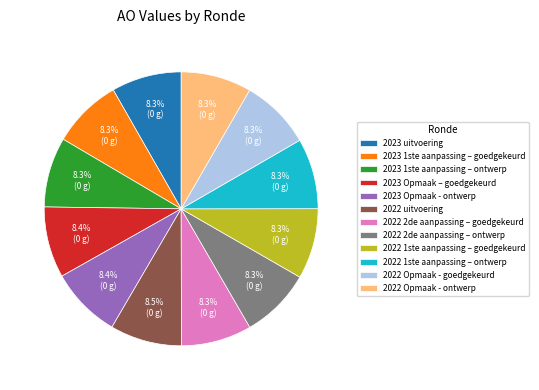

To the nearest percent, what portion does 2023 1ste aanpassing – ontwerp represent?

8%